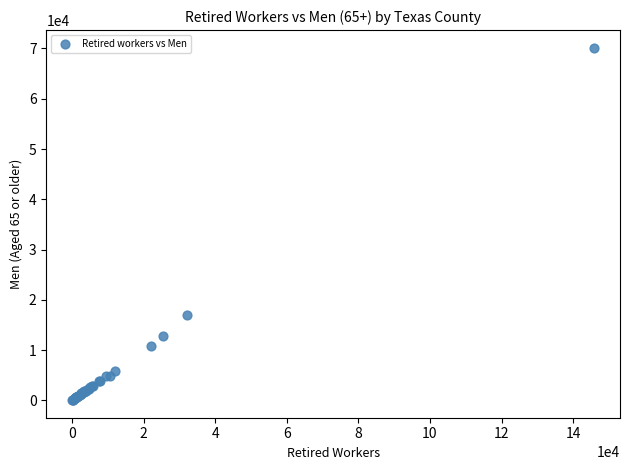

What Y value in the scatter plot is closest to 35102?

16900